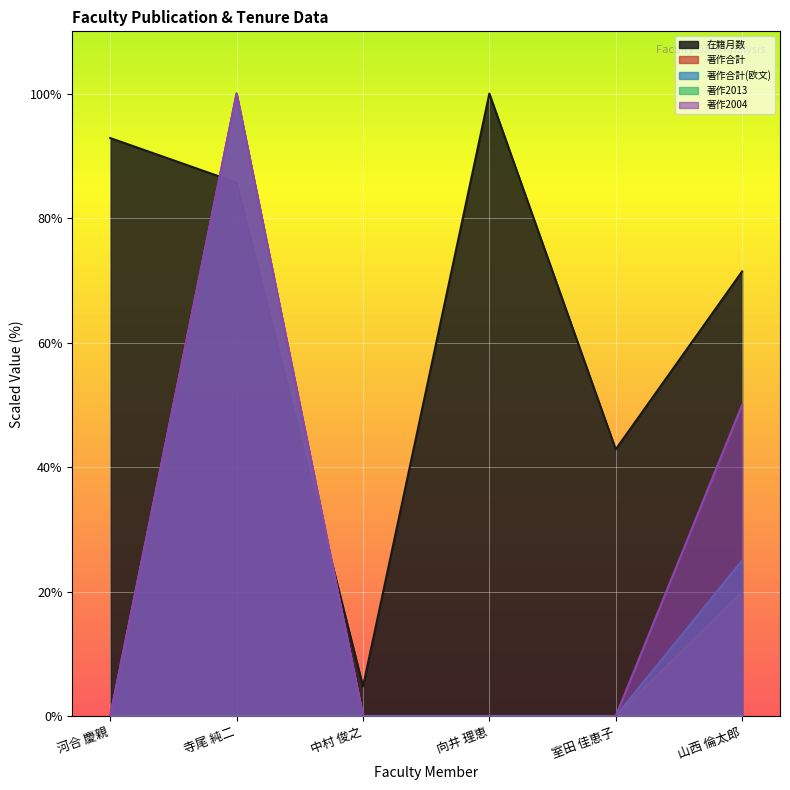

What value does the 著作合計(欧文) series have at 山西 倫太郎?

25.0